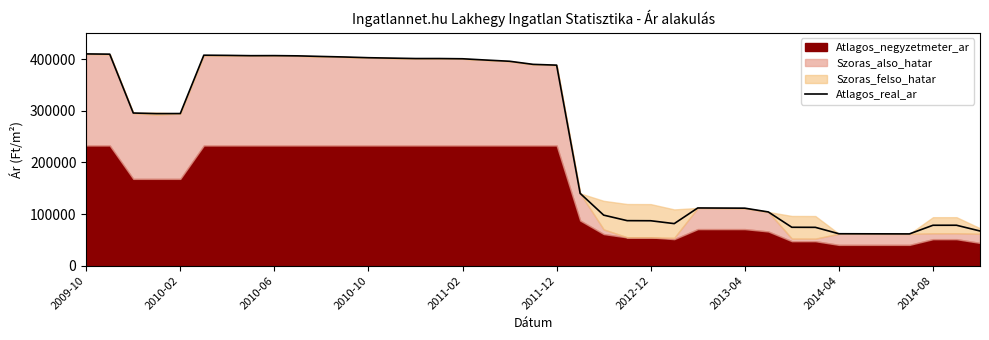

How many lines are shown in the chart?

1